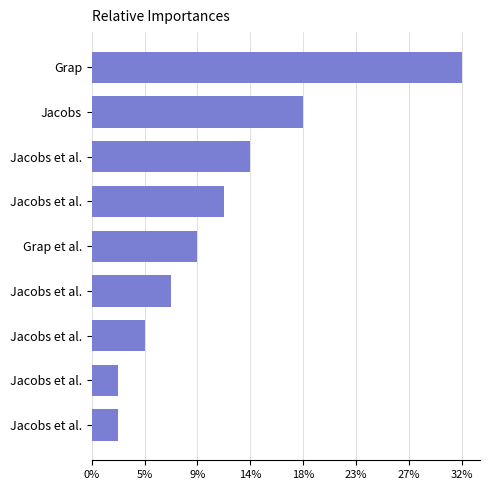

Are the bars horizontal?

Yes